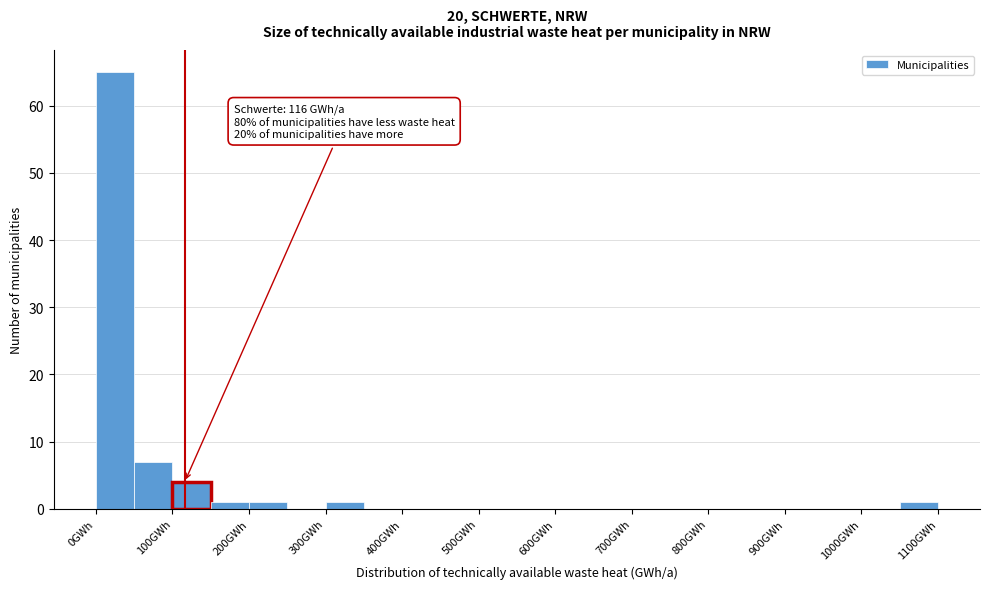

Over which range of the x-axis is the bar tallest?

0 to 50